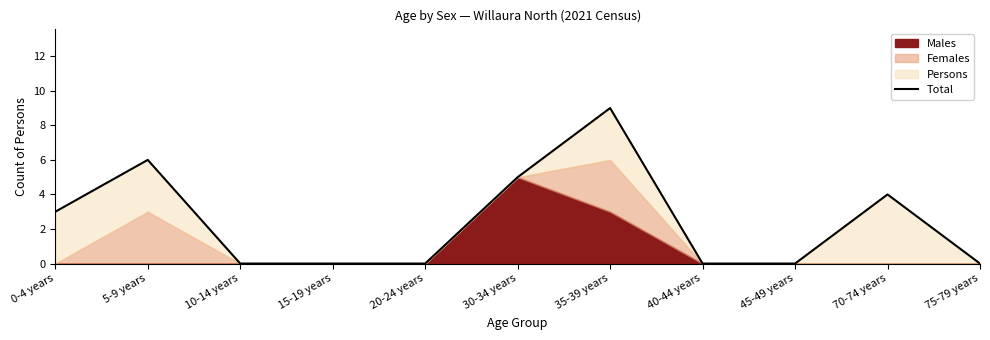

At which category does the data reach its first local peak?

5-9 years